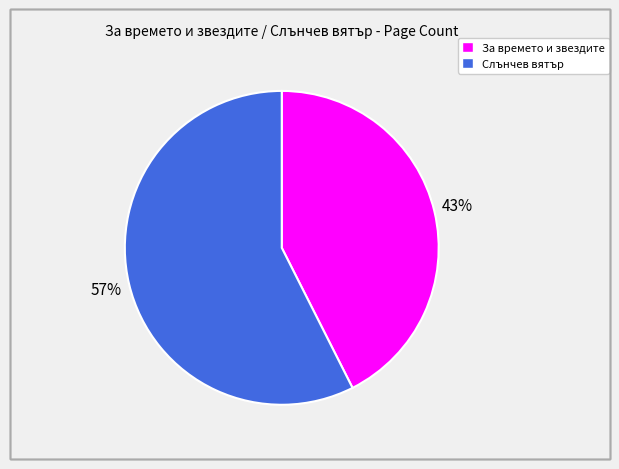

Does Слънчев вятър represent more than half of the total?

Yes